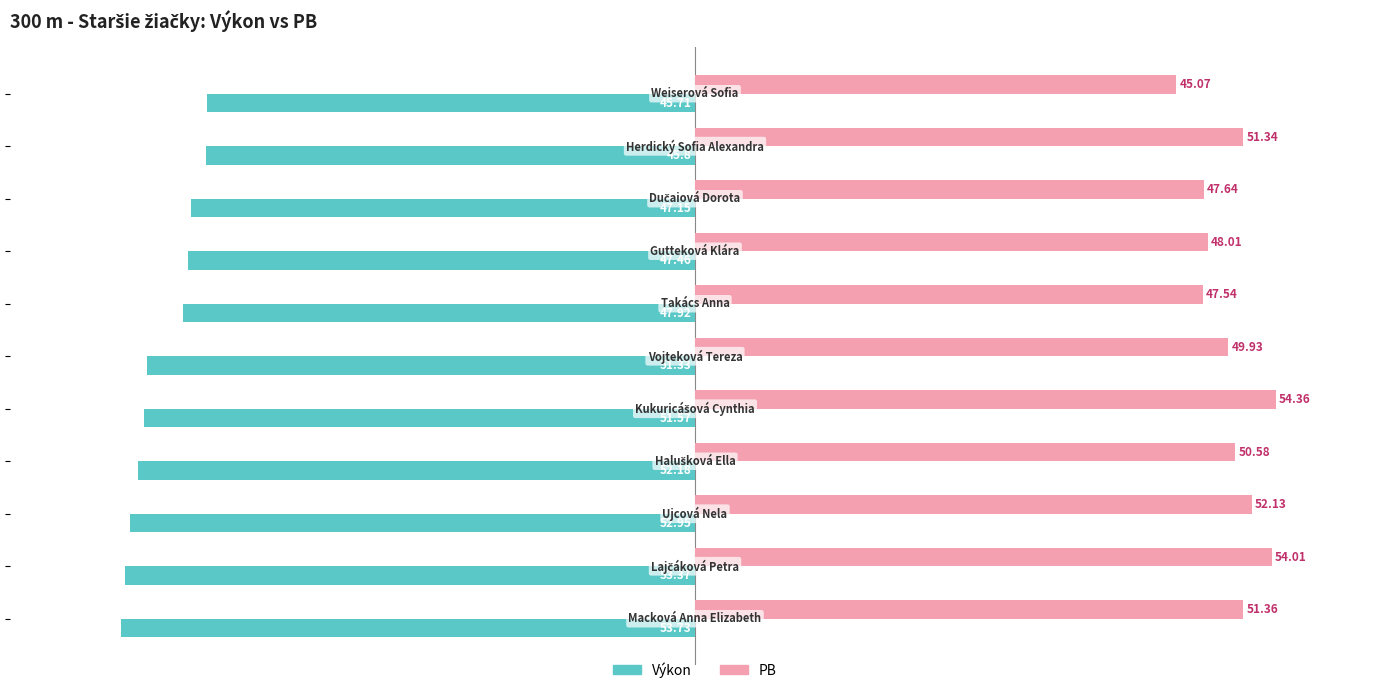

List the series in order of their peak value, highest first.

PB, Výkon